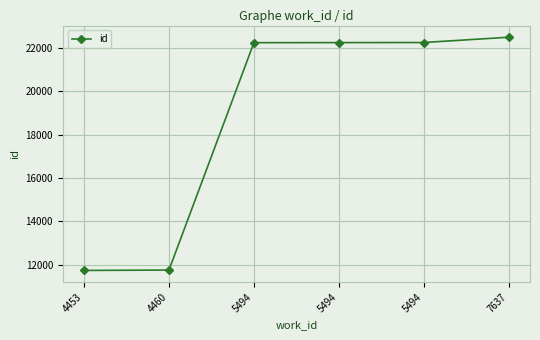

True or false: the data has more than 0 interior local peaks.

False